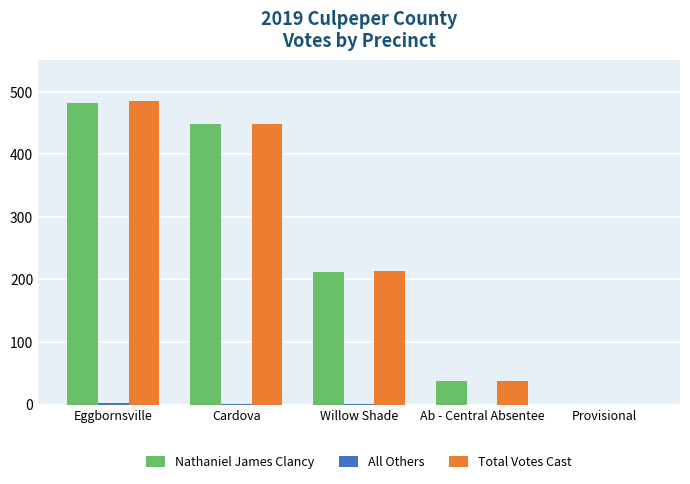

What is the sum of the Total Votes Cast values at Willow Shade and Cardova?

662